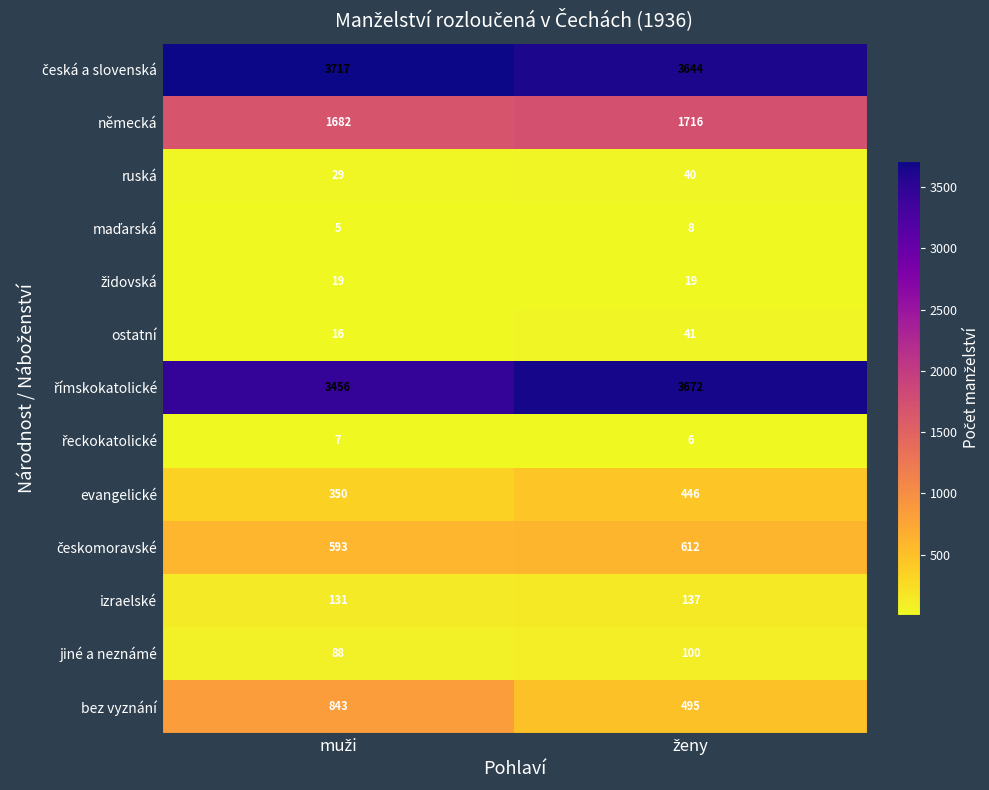

What is the difference between the maximum and minimum values in the ostatní series?

25